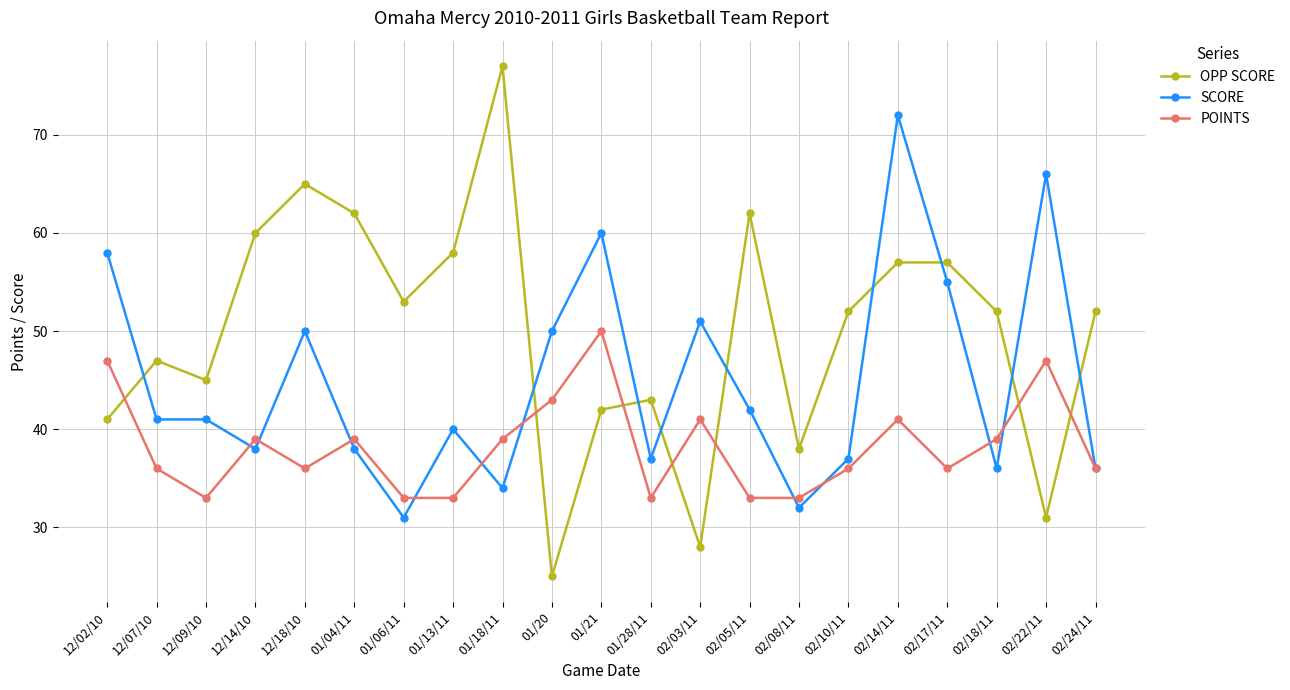

Reading left to right, list all the values displayed in this chart.

OPP SCORE: 41	47	45	60	65	62	53	58	77	25	42	43	28	62	38	52	57	57	52	31	52
SCORE: 58	41	41	38	50	38	31	40	34	50	60	37	51	42	32	37	72	55	36	66	36
POINTS: 47	36	33	39	36	39	33	33	39	43	50	33	41	33	33	36	41	36	39	47	36